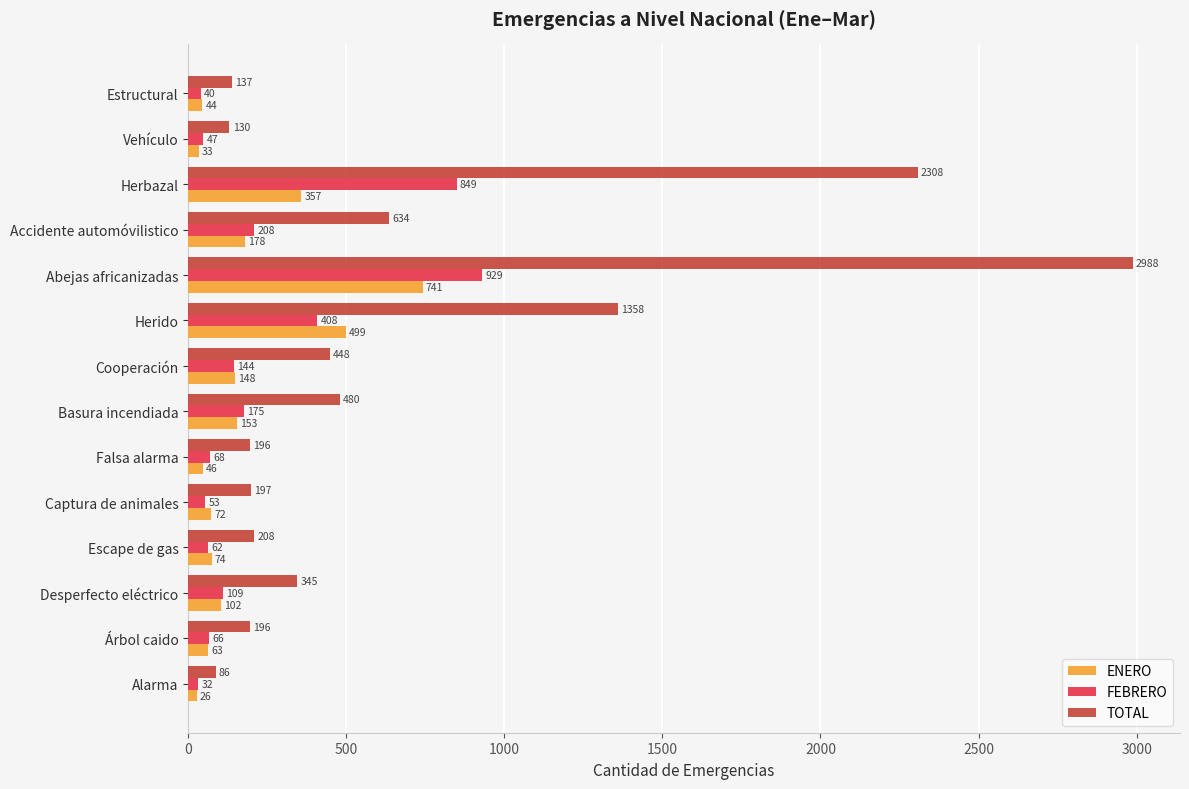

At which category is the sum across all series the highest?

Abejas africanizadas